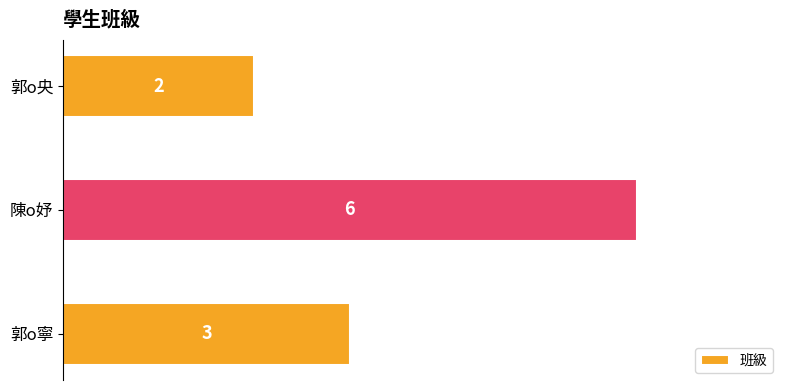

Rank the categories by value from lowest to highest.

郭o央, 郭o寧, 陳o妤